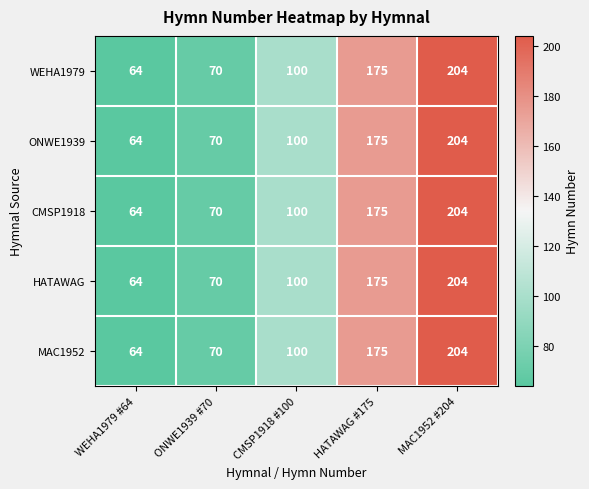

At which category is the sum across all series the highest?

MAC1952 #204